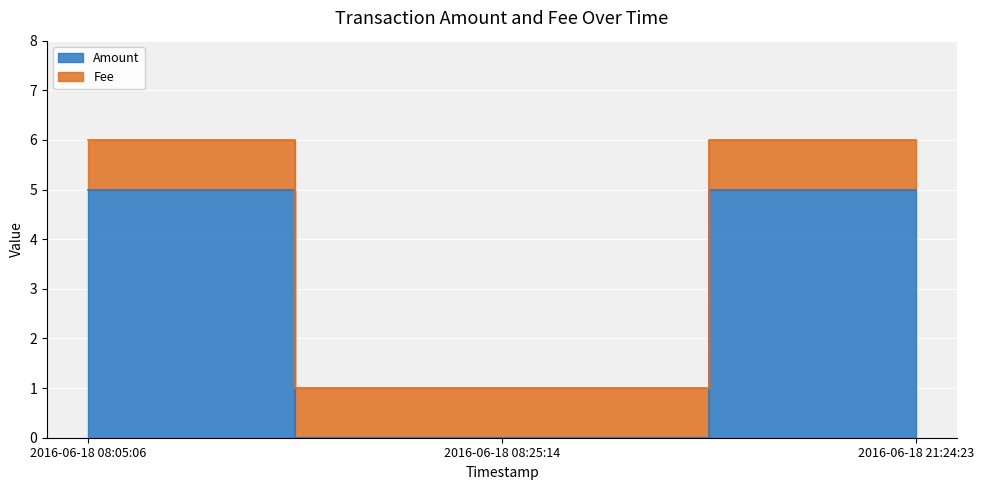

What position from the right is 2016-06-18 08:25:14?

2